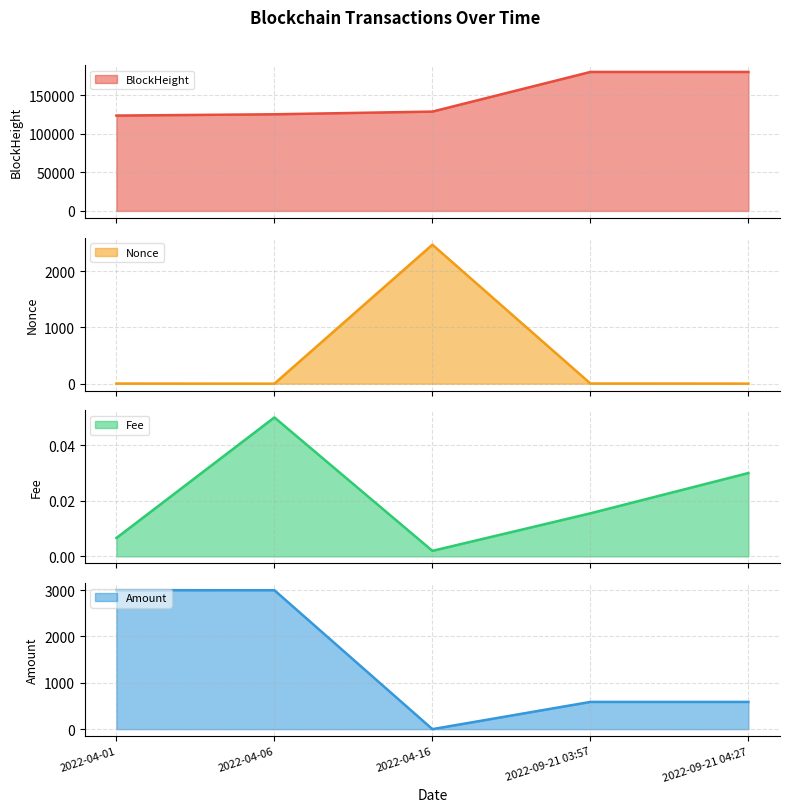

At 2022-09-21 04:27, list the series in order from largest to smallest.

BlockHeight, Amount, Nonce, Fee